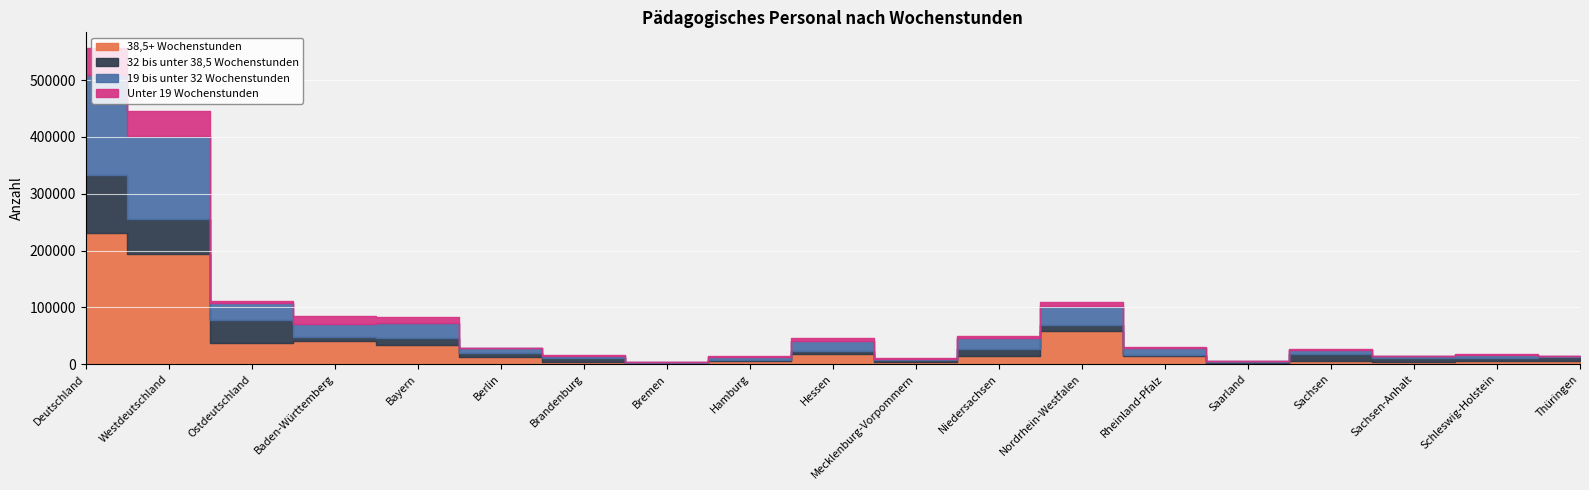

Reading left to right, extract all data points from this chart.

38,5+ Wochenstunden: 230018	193492	36526	40375	33439	13526	3616	1557	5301	17493	3558	13754	59052	13753	3010	6423	3760	5758	5643
32 bis unter 38,5 Wochenstunden: 103395	61807	41588	6823	13319	5534	7299	1403	2764	6293	3638	13209	10596	2106	671	12383	6325	4623	6409
19 bis unter 32 Wochenstunden: 175368	146017	29351	23984	25561	8875	4203	1335	4680	17307	2529	18764	33044	12630	2147	6632	4586	6565	2526
Unter 19 Wochenstunden: 47417	44310	3107	13546	10729	908	539	275	1145	4882	380	3163	7453	1435	385	565	453	1297	262